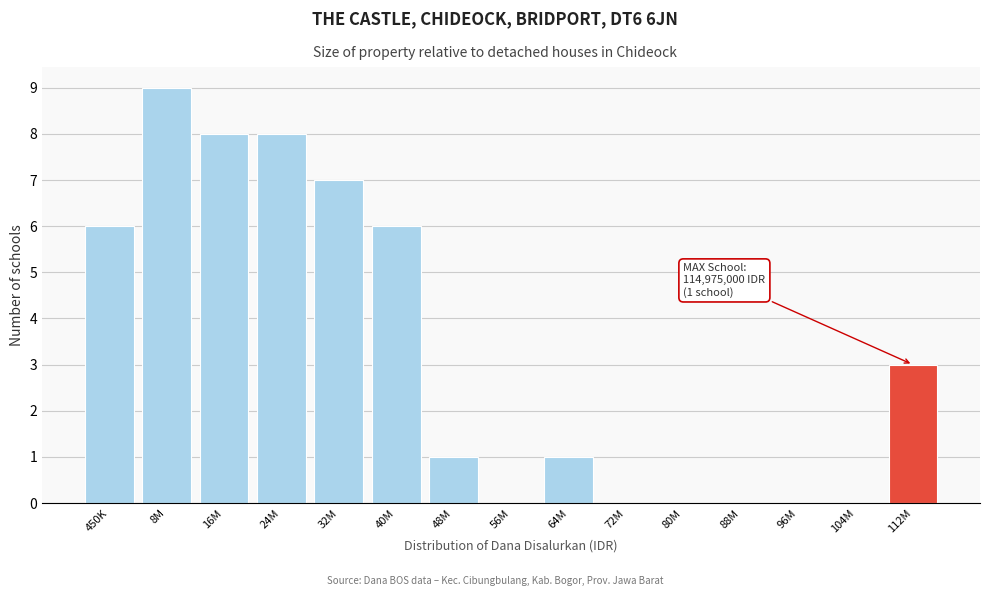

Reading right to left, what are all the values shown in this chart?

112M=3	104M=0	96M=0	88M=0	80M=0	72M=0	64M=1	56M=0	48M=1	40M=6	32M=7	24M=8	16M=8	8M=9	450K=6